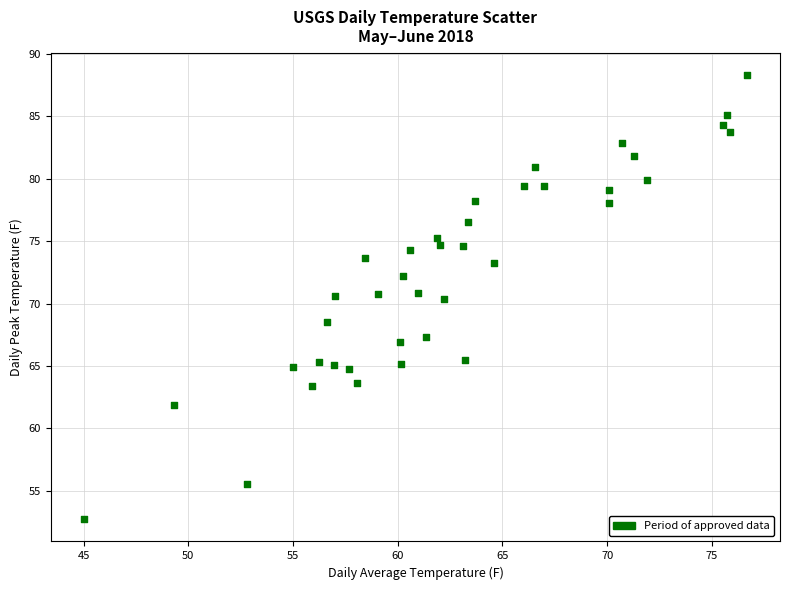

What is the range of Y values (max minus min)?

35.6